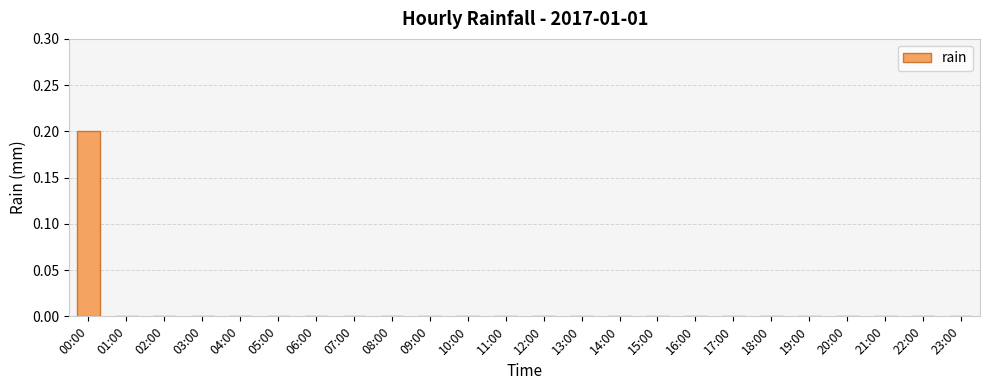

Which category has the highest value across all series?

00:00